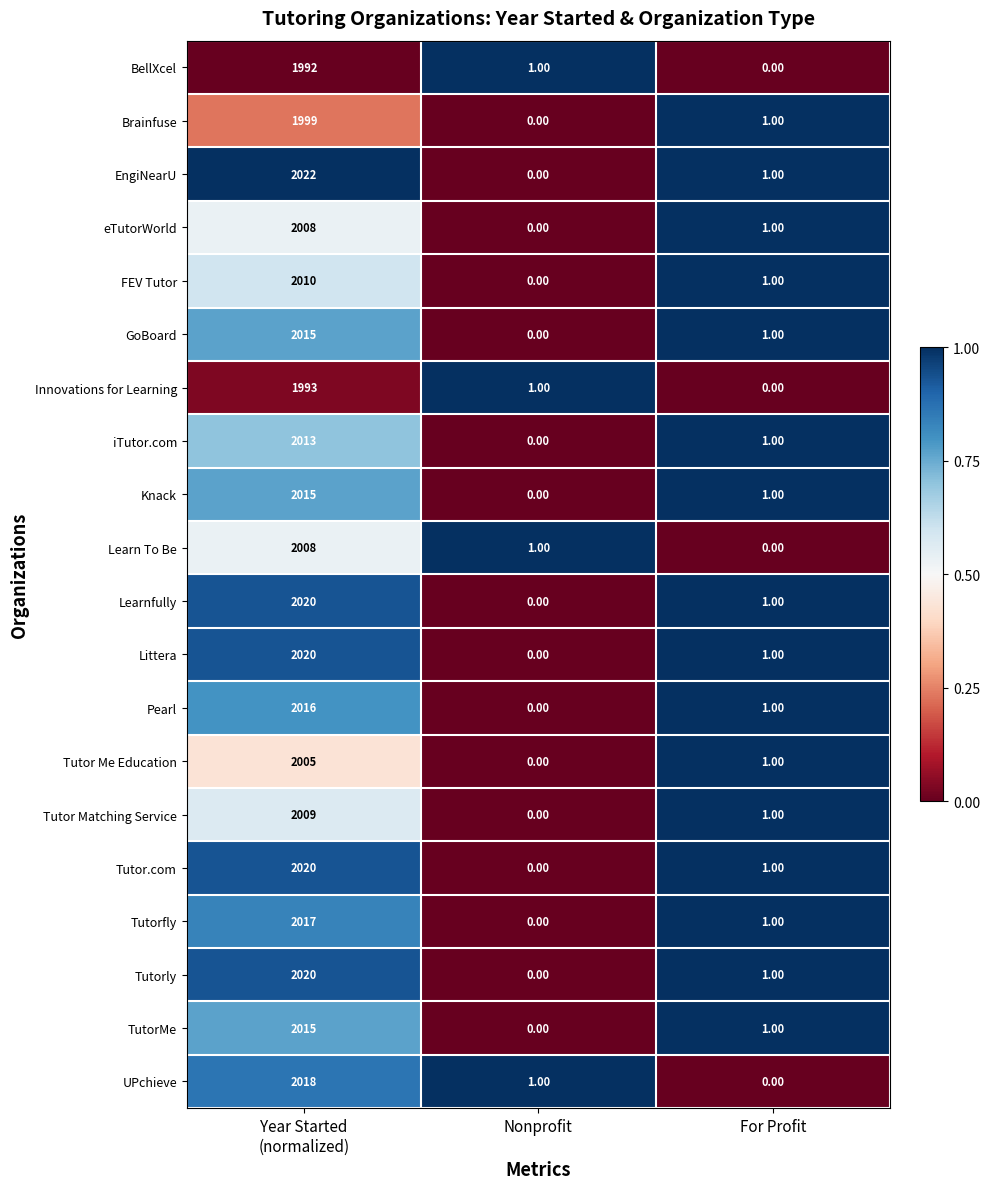

Which series has the largest range (max minus min)?

EngiNearU